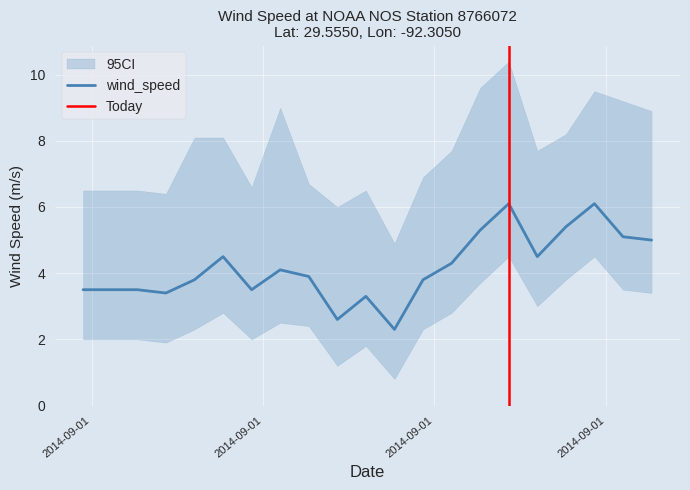

How many values in the ci_lower series are below 2?

4